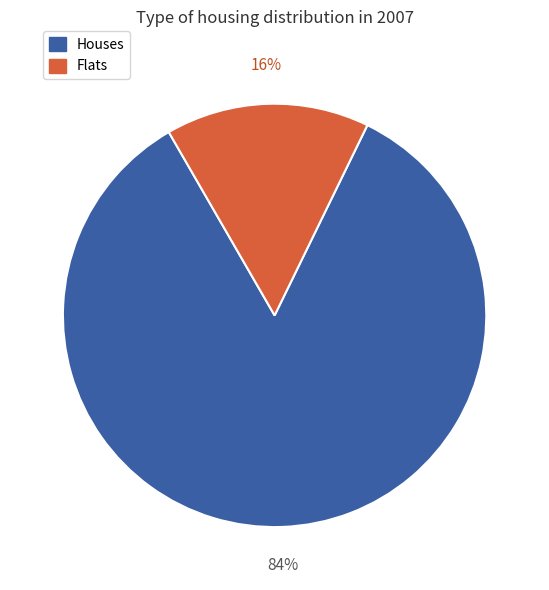

What is the smallest slice in the pie chart?

Flats